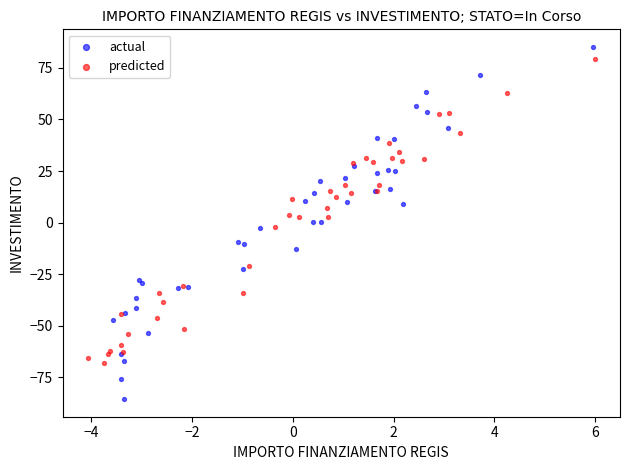

Which series contains the lowest Y value?

actual